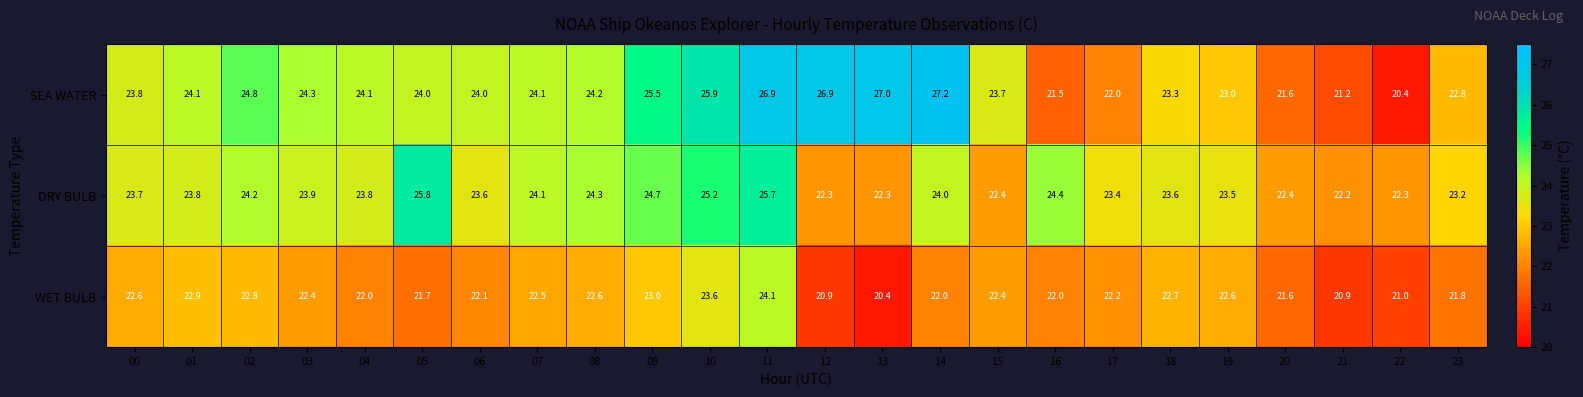

Where does the DRY BULB series first go above 23?

00